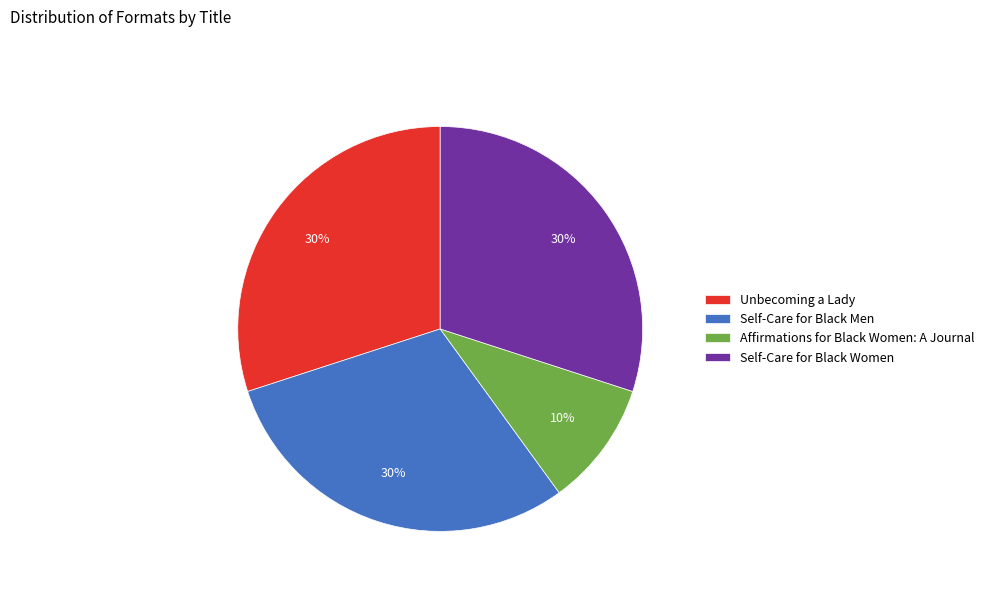

To the nearest percent, what is the average slice percentage?

25%